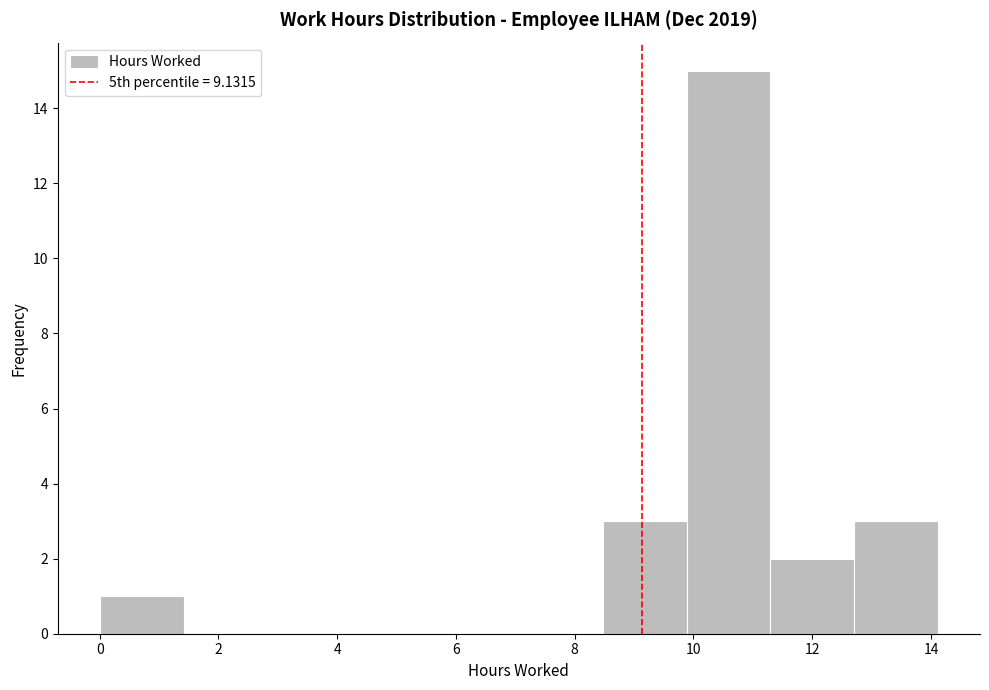

Reading left to right, list every bar in this chart as the range it spans on the x-axis followed by its height. Neither the bar edges nor the heights are printed on the chart, so give them approximately, as read against the axes.

0.0 to 1.4: 1
1.4 to 2.8: 0
2.8 to 4.2: 0
4.2 to 5.6: 0
5.6 to 7.0: 0
7.0 to 8.4: 0
8.4 to 9.8: 3
9.8 to 11.2: 15
11.2 to 12.8: 2
12.8 to 14.2: 3